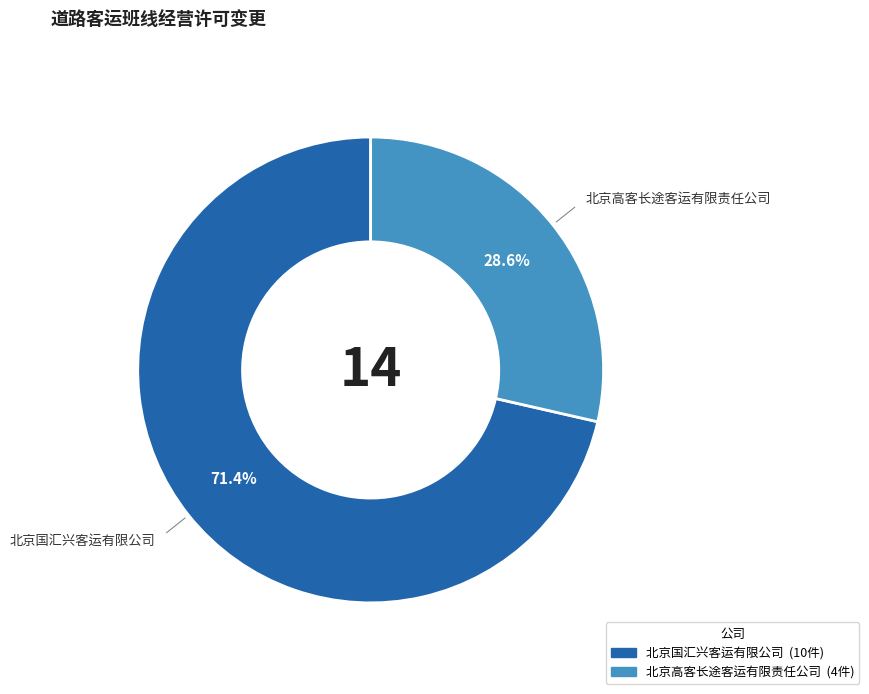

What is the majority slice?

北京国汇兴客运有限公司